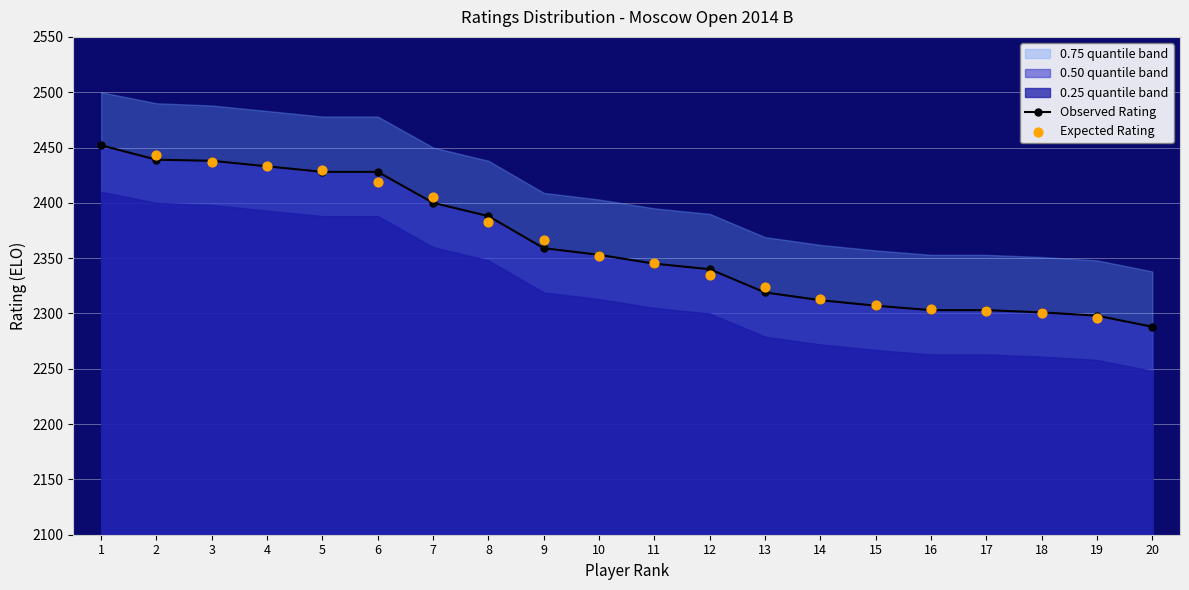

At which category is the sum across all series the highest?

2